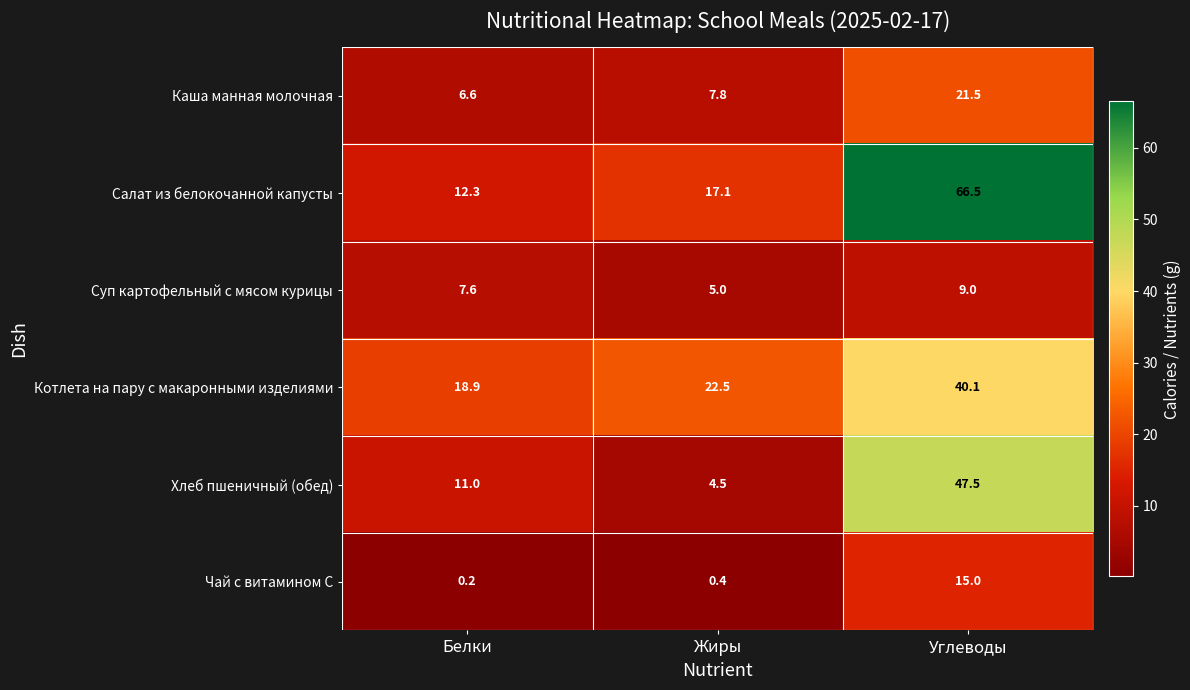

How many data points does each series have?

3